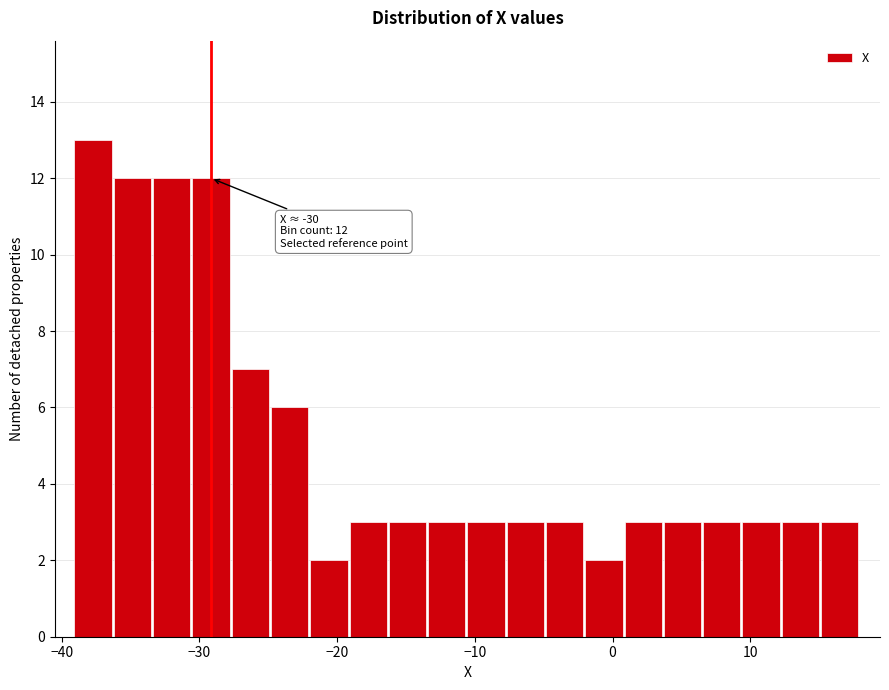

Read against the x-axis, roughly where is the centre of the tallest bar?

-38